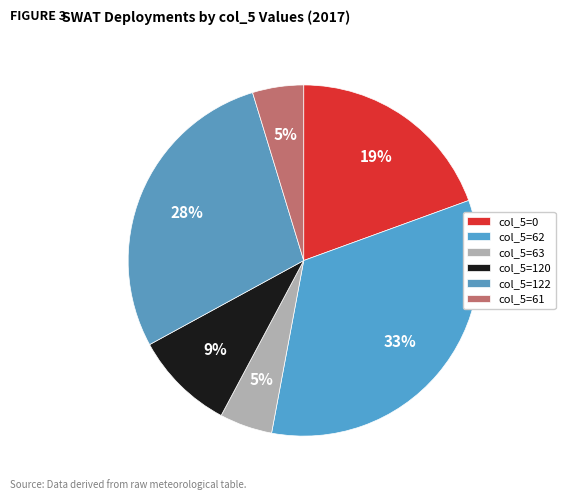

Count the number of slices in the pie.

6